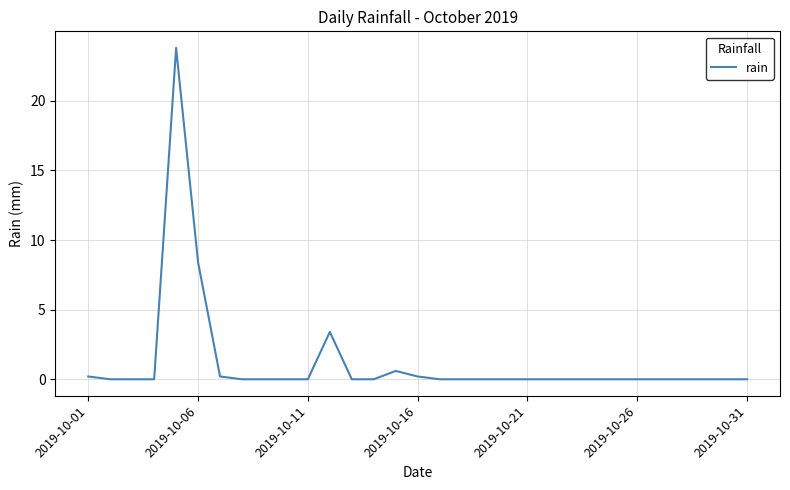

What is the difference between the maximum and minimum values?

23.8